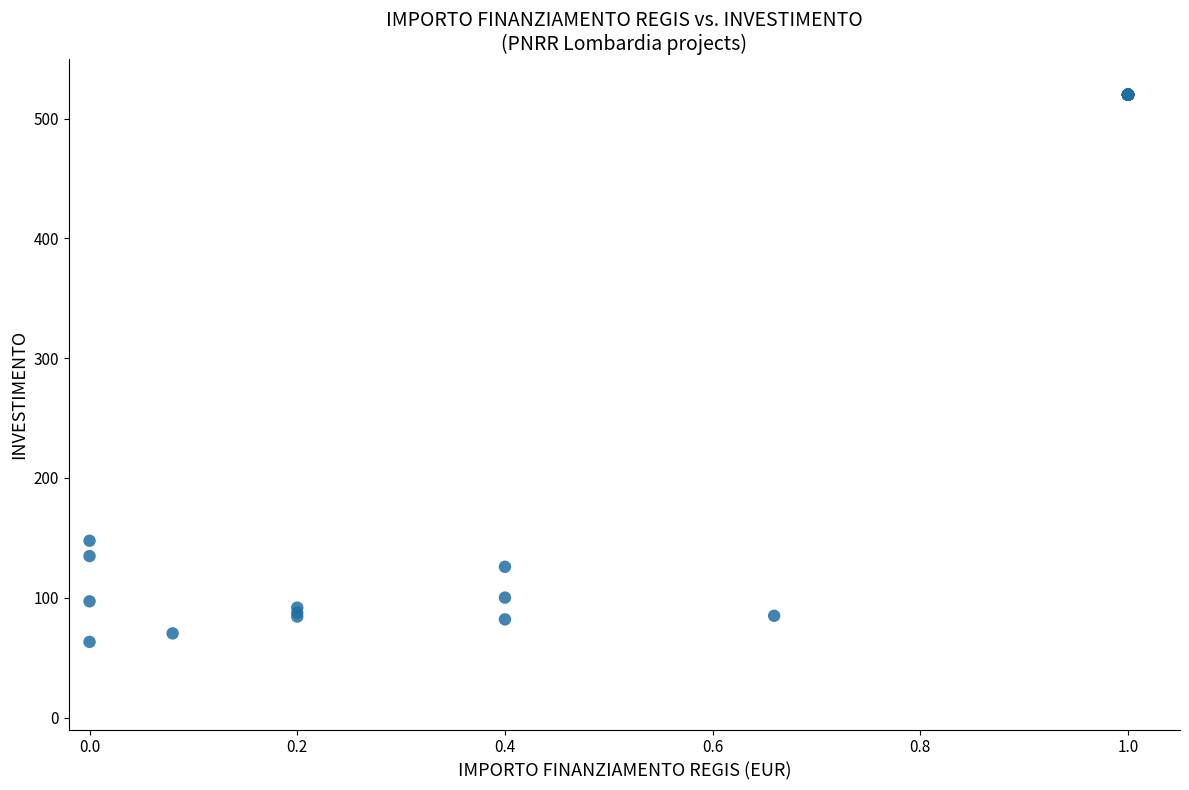

What Y value in the scatter plot is closest to 291?

147.6